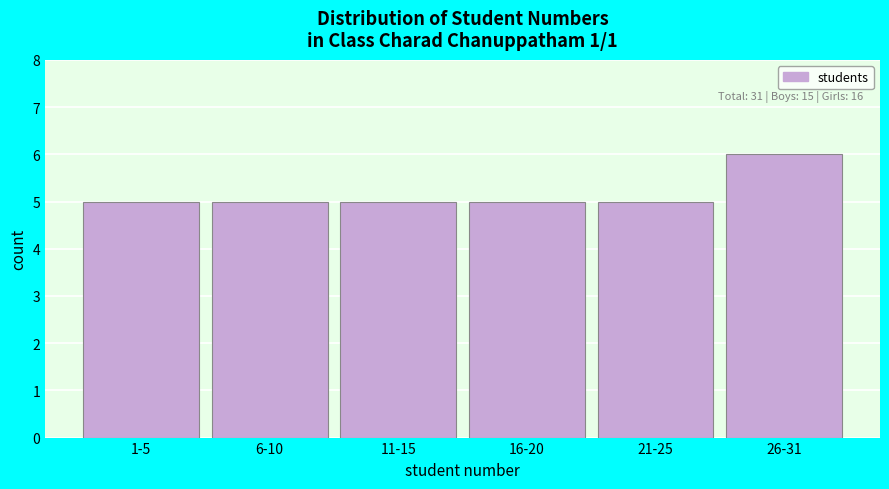

Reading left to right, extract all data points from this chart.

5	5	5	5	5	6